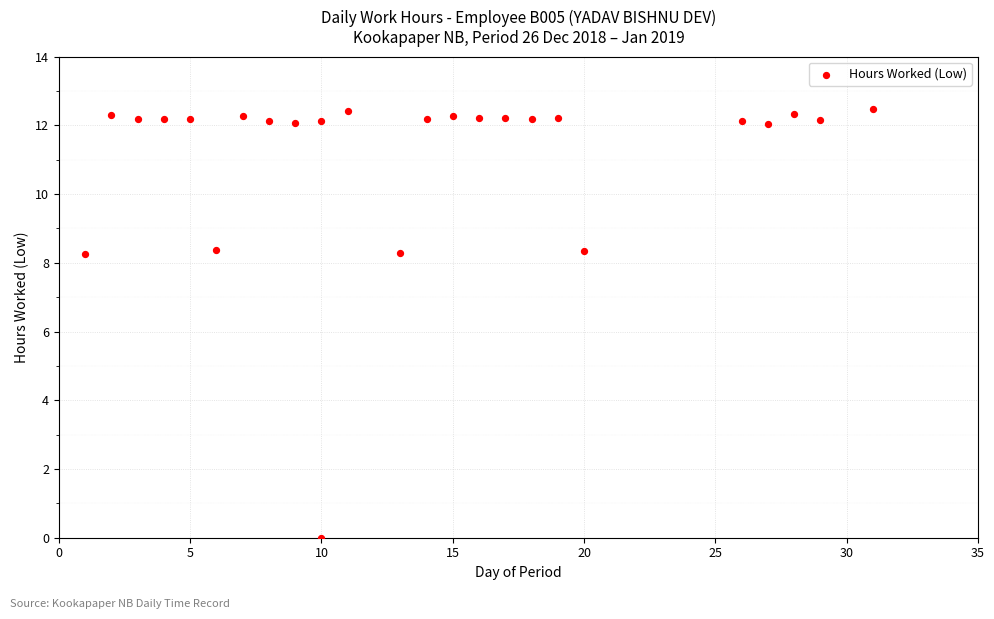

What is the range of Y values (max minus min)?

12.5